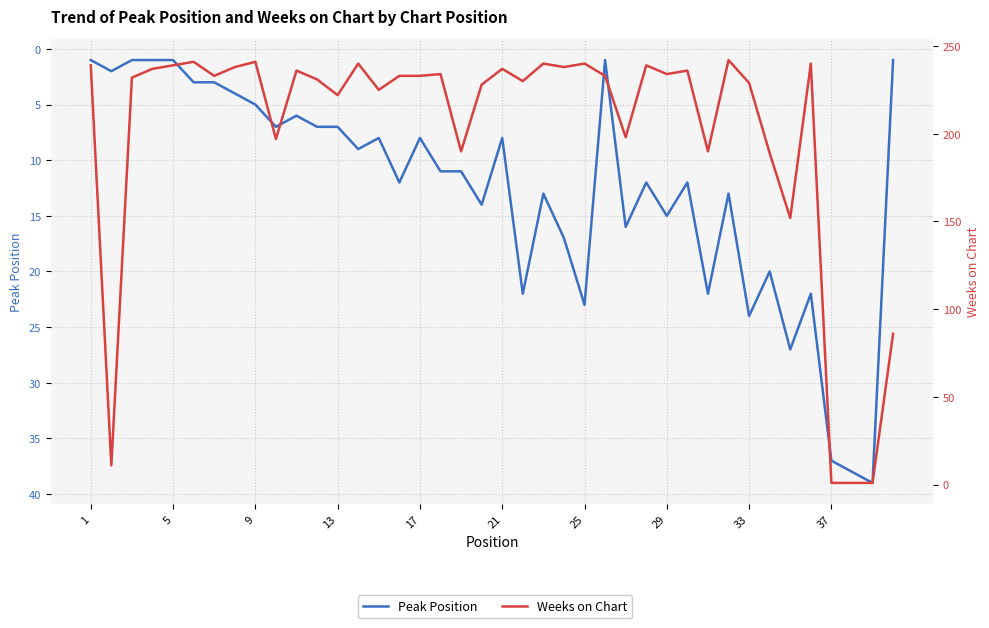

What is the value of the Weeks on Chart point at the 35th from the left?

152